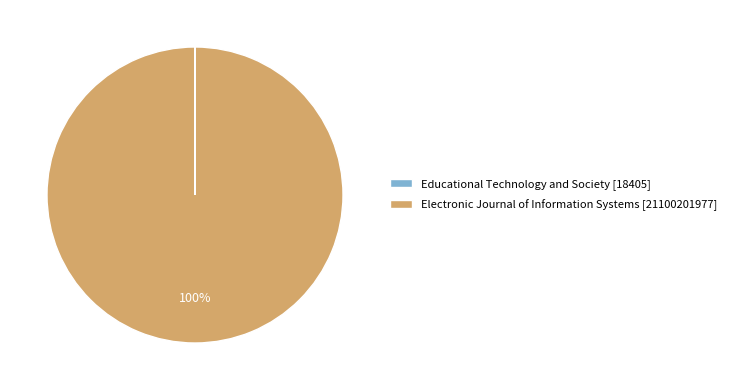

To the nearest percent, what is the difference between the largest and smallest slice percentages?

100%